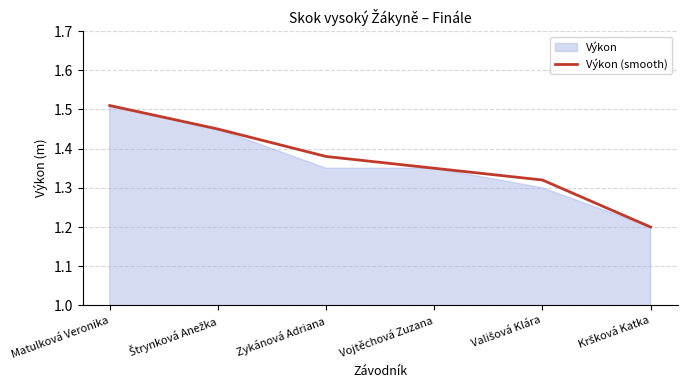

Count the number of categories in the chart.

6